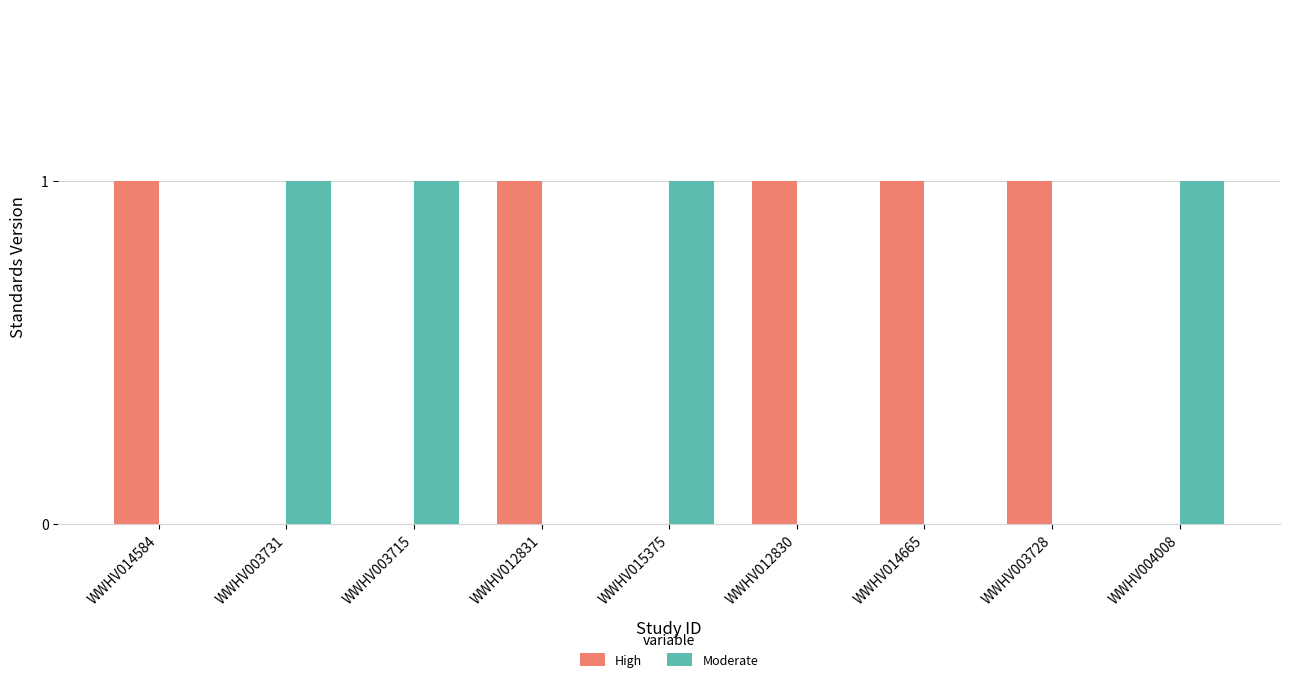

Which series has the largest total across all categories?

High